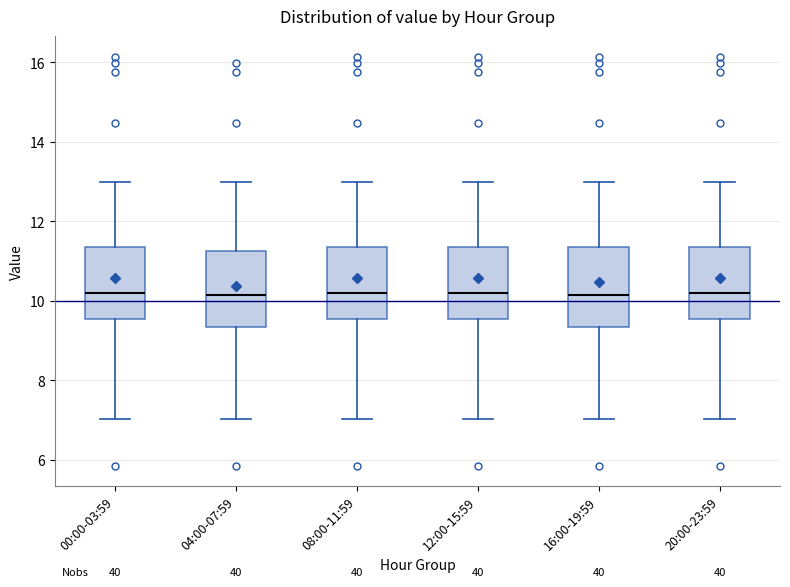

Reading left to right, read every box against the y-axis: the position of its median line, the range the box covers, and the ends of its whiskers. The values are not printed on the chart, so give them approximately, as read against the axis.

00:00-03:59: median 10.2, box 9.6 to 11.4, whiskers 7.0 to 13.0
04:00-07:59: median 10.2, box 9.4 to 11.2, whiskers 7.0 to 13.0
08:00-11:59: median 10.2, box 9.6 to 11.4, whiskers 7.0 to 13.0
12:00-15:59: median 10.2, box 9.6 to 11.4, whiskers 7.0 to 13.0
16:00-19:59: median 10.2, box 9.4 to 11.4, whiskers 7.0 to 13.0
20:00-23:59: median 10.2, box 9.6 to 11.4, whiskers 7.0 to 13.0